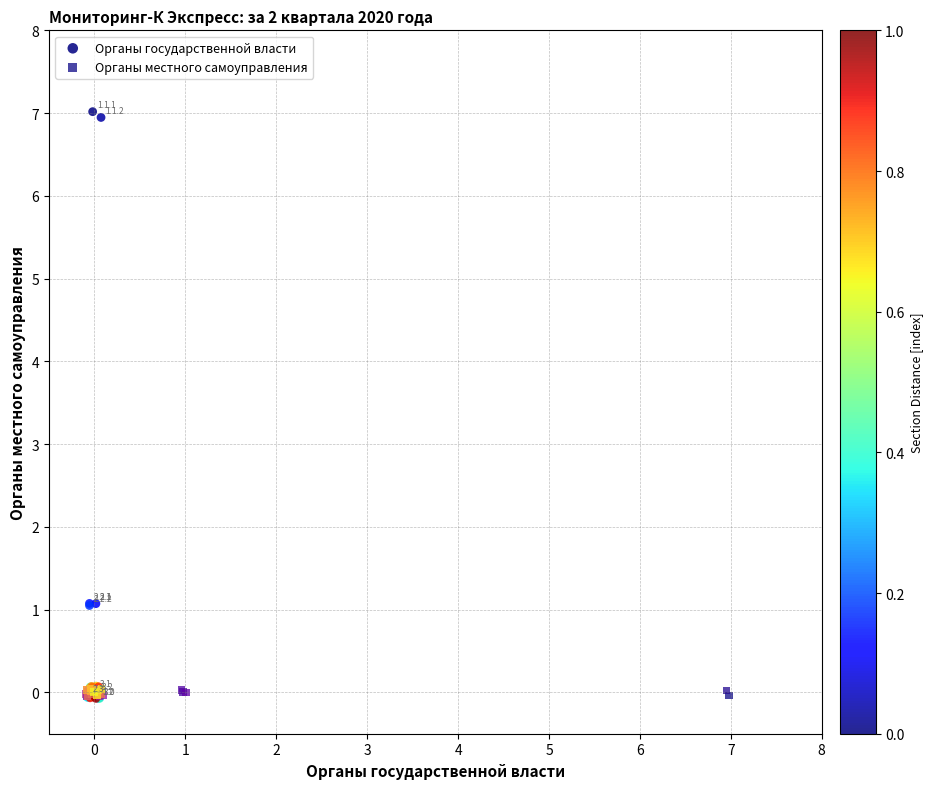

Which series contains the highest Y value?

Органы государственной власти